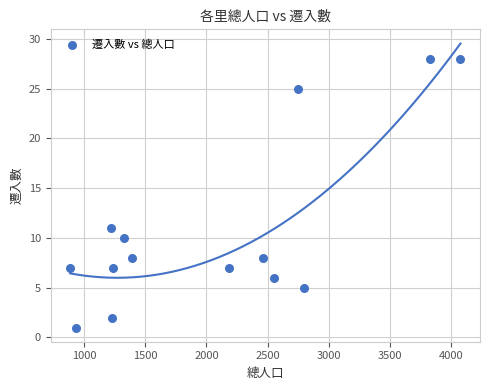

What is the range of X values (max minus min)?

3188